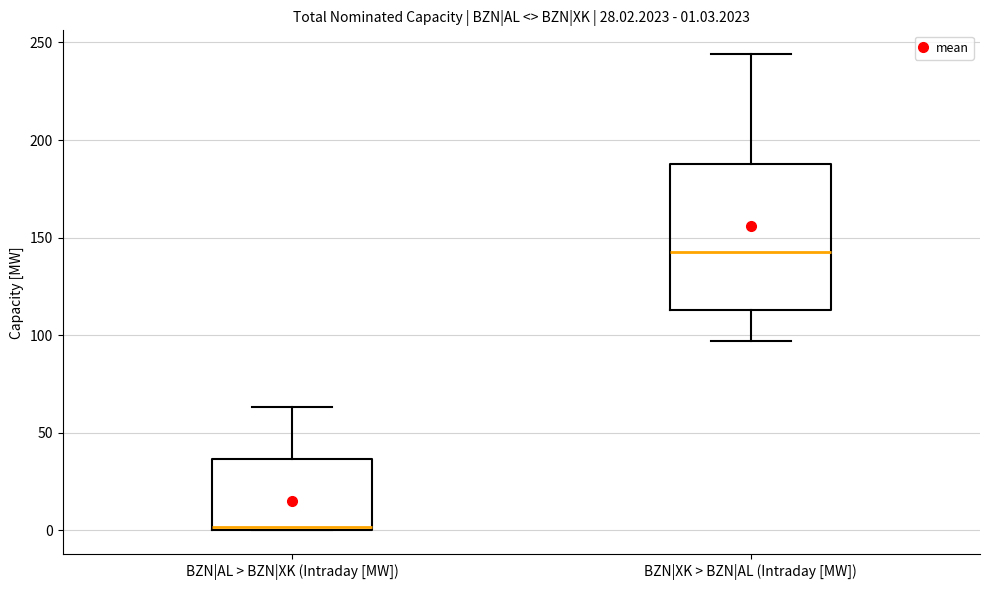

Which box's median line is the lowest?

BZN|AL > BZN|XK (Intraday [MW])